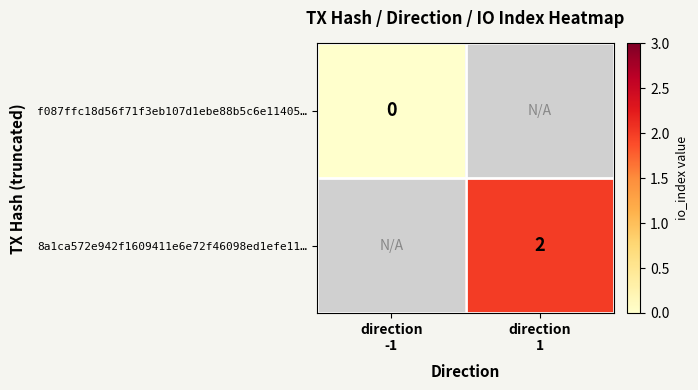

How many categories are shown in the chart?

2